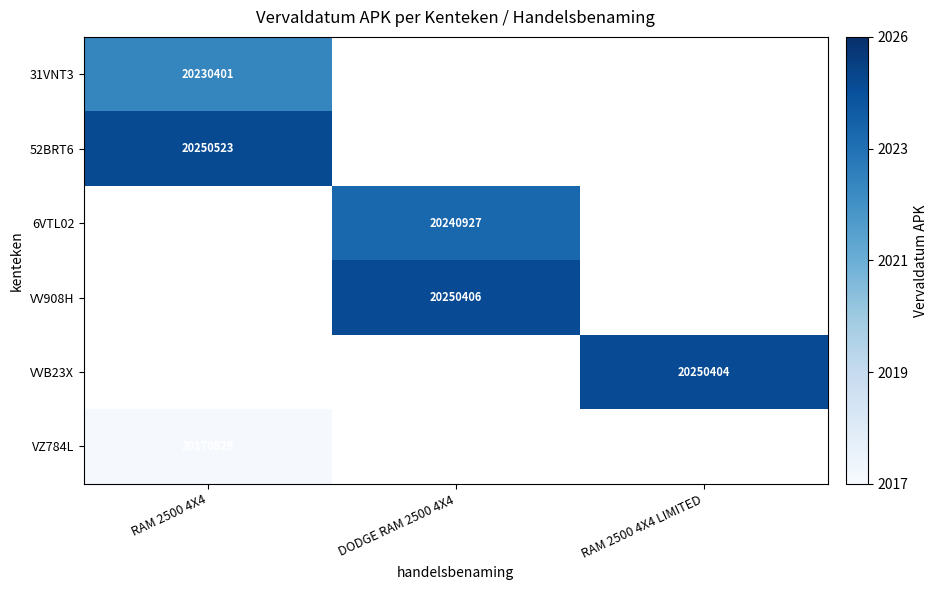

At which category does the chart reach its minimum across all series?

RAM 2500 4X4